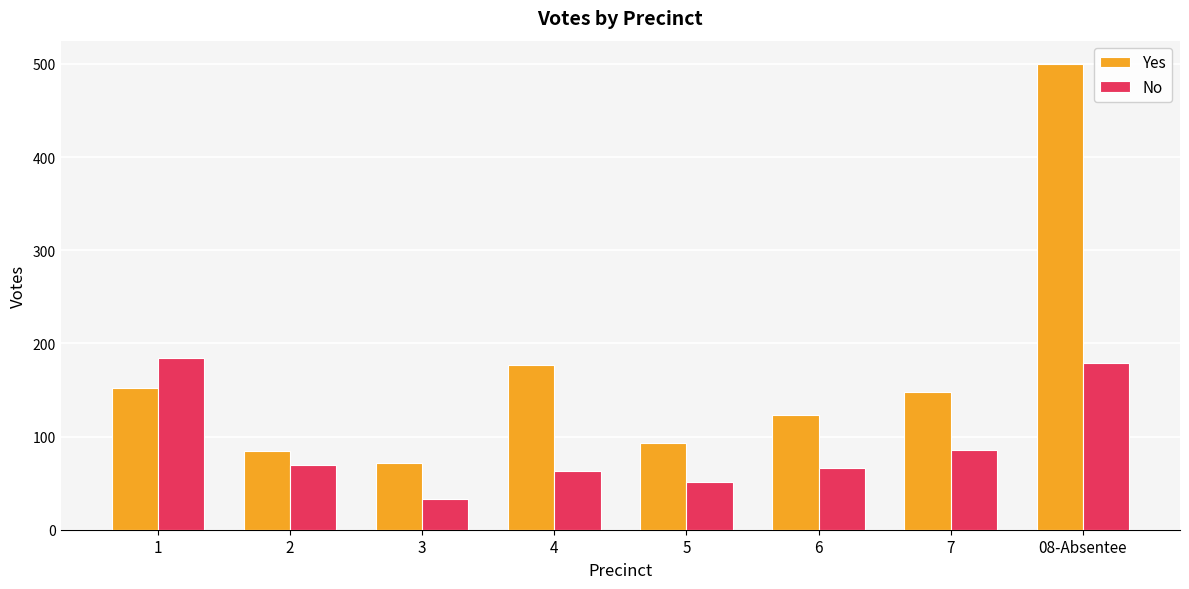

What are all the series names shown in the legend?

Yes, No